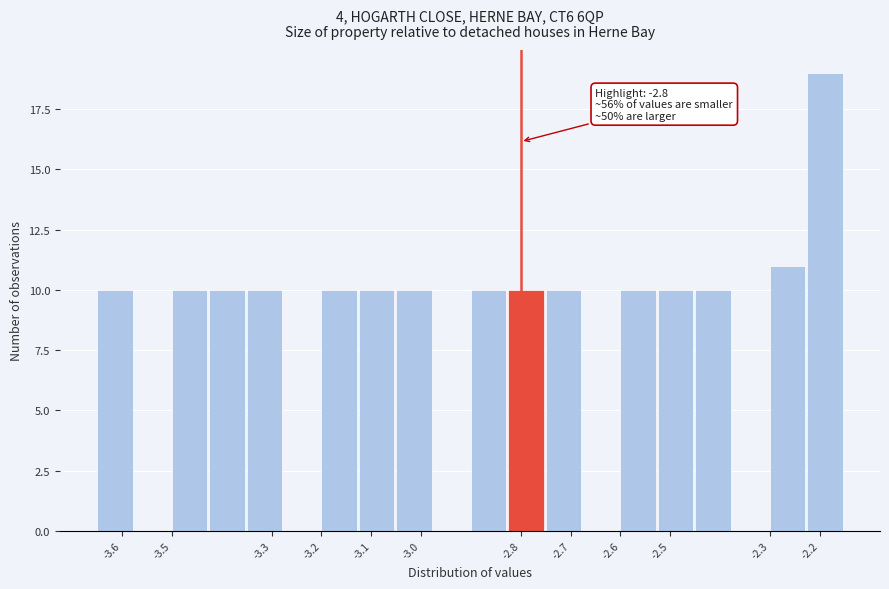

Over which range of the x-axis is the bar tallest?

-2.225 to -2.150